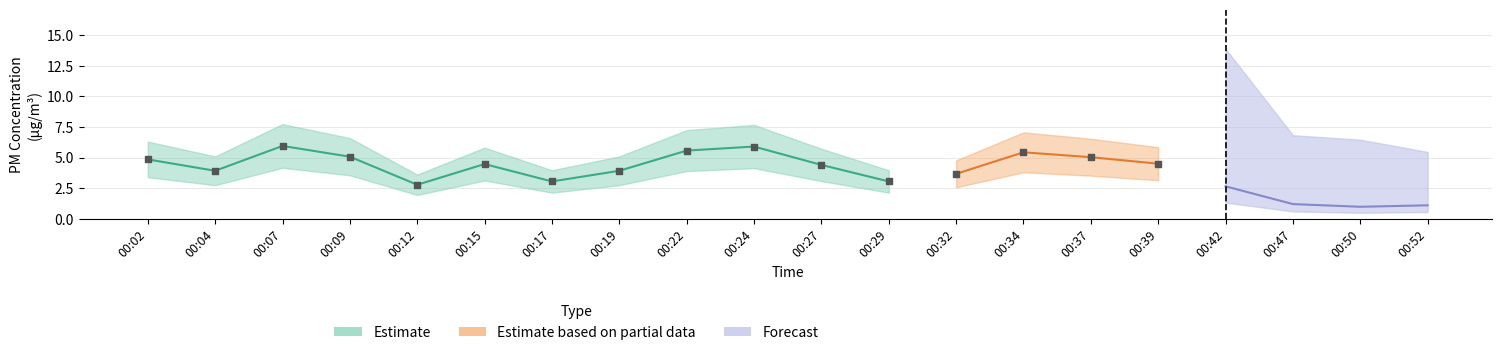

Is the value of P2 at 00:04 greater than the value of P1 at 00:22?

No